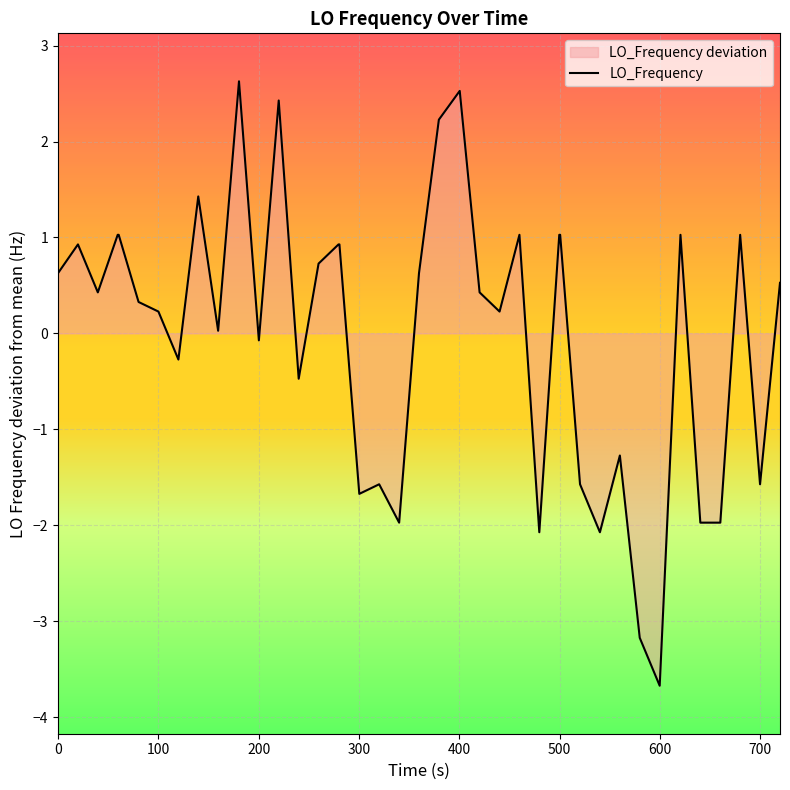

How many data points does each series have?

40